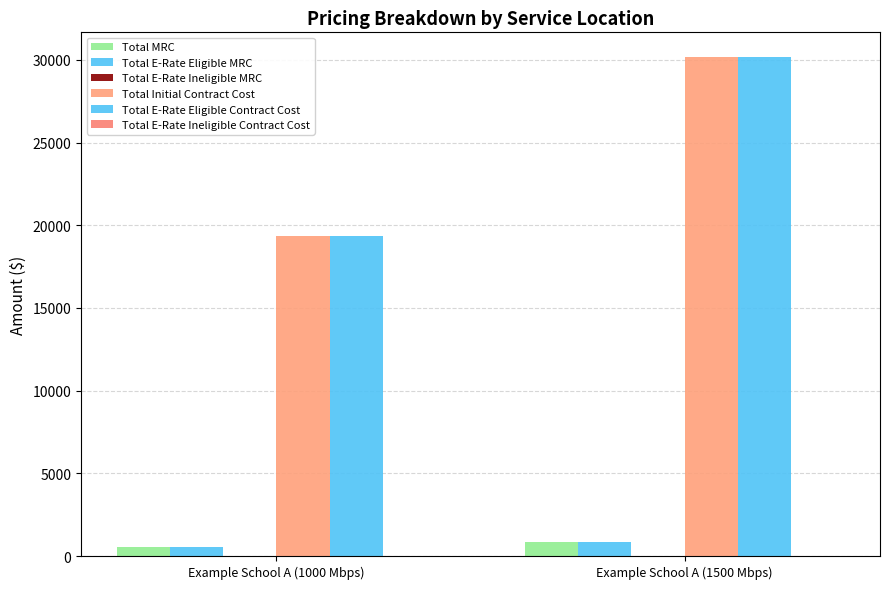

What is the label of the 1st bar from the left?

Example School A (1000 Mbps)